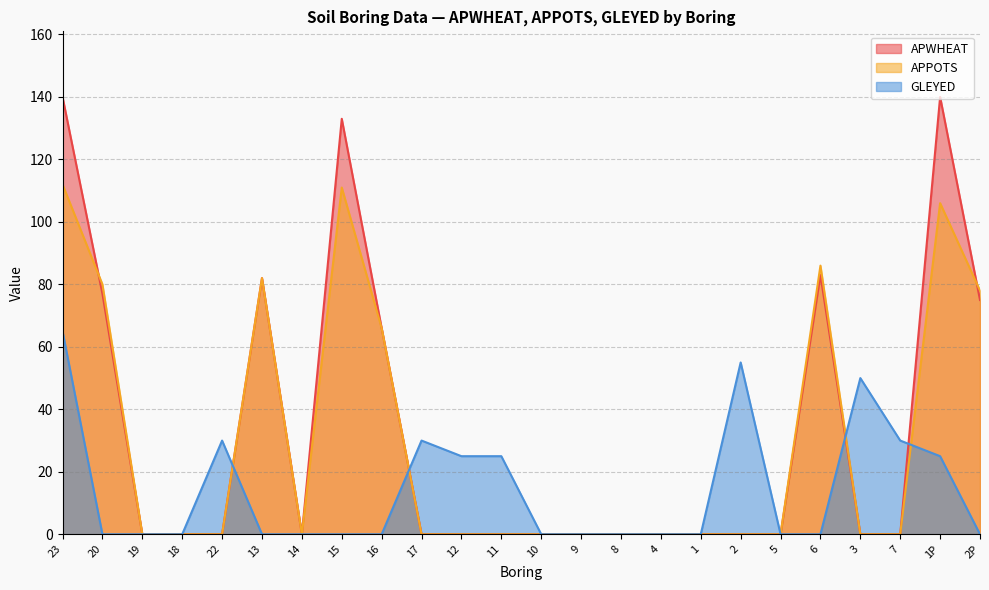

Where is the first local minimum for APWHEAT?

14